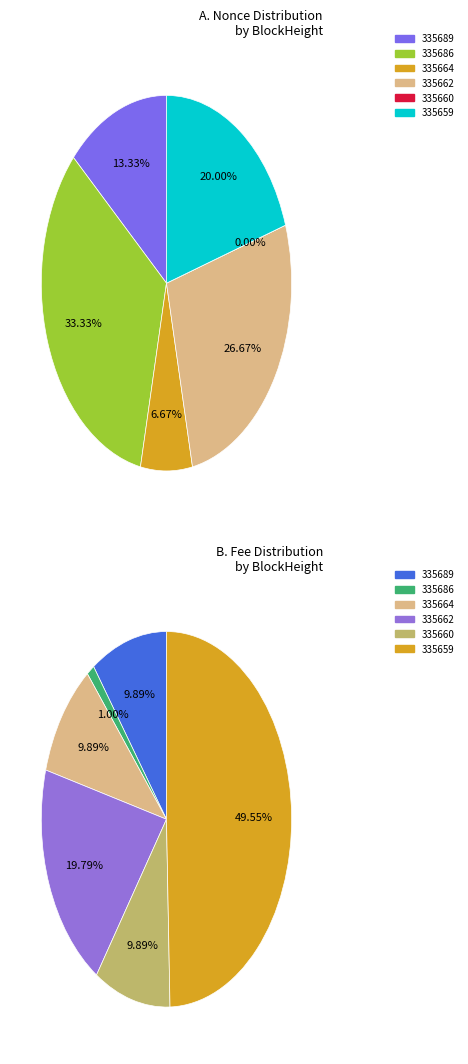

Is there any slice that represents more than half of the pie?

No